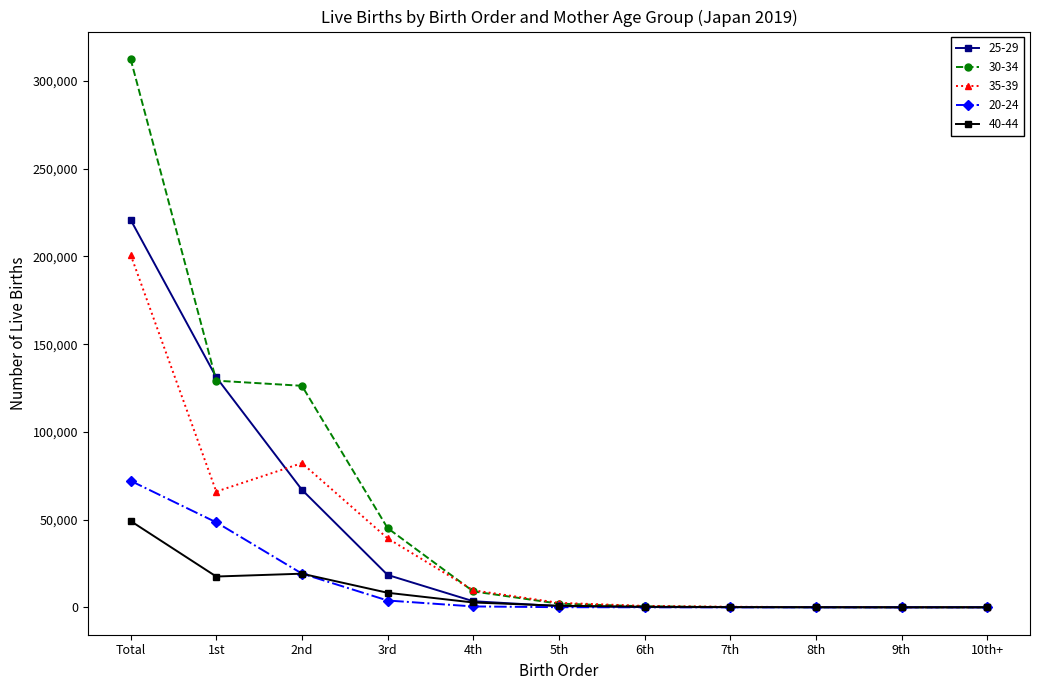

Rank the series by their maximum value, from lowest to highest.

40-44, 20-24, 35-39, 25-29, 30-34